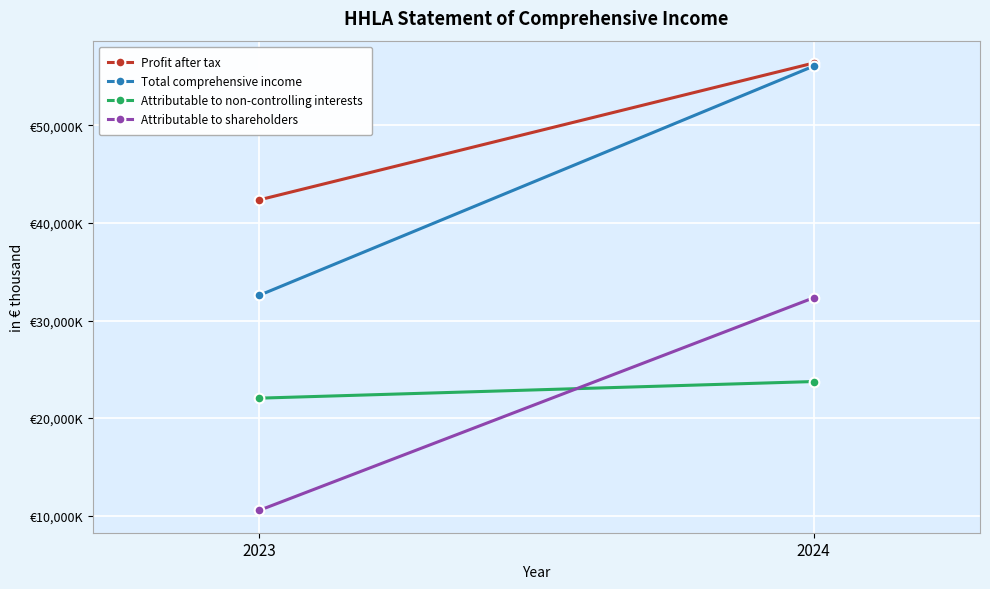

What is the difference between the Profit after tax values at 2023 and 2024?

14030